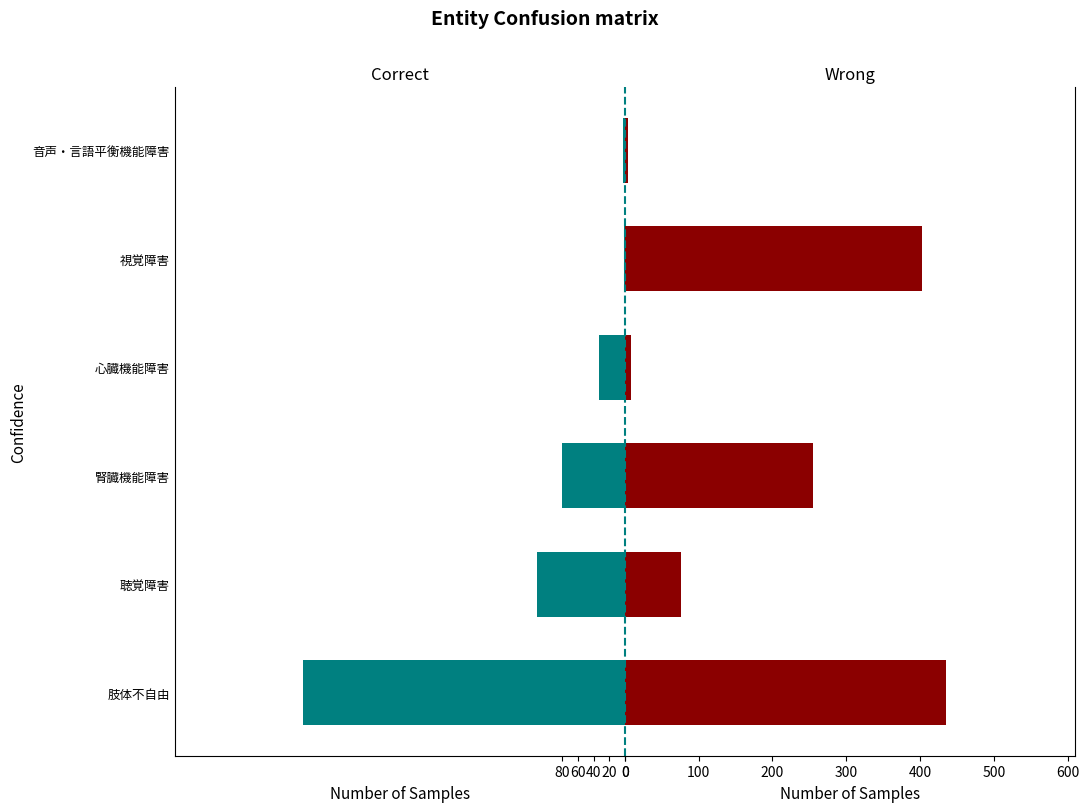

What is the average value of the Wrong series?

197